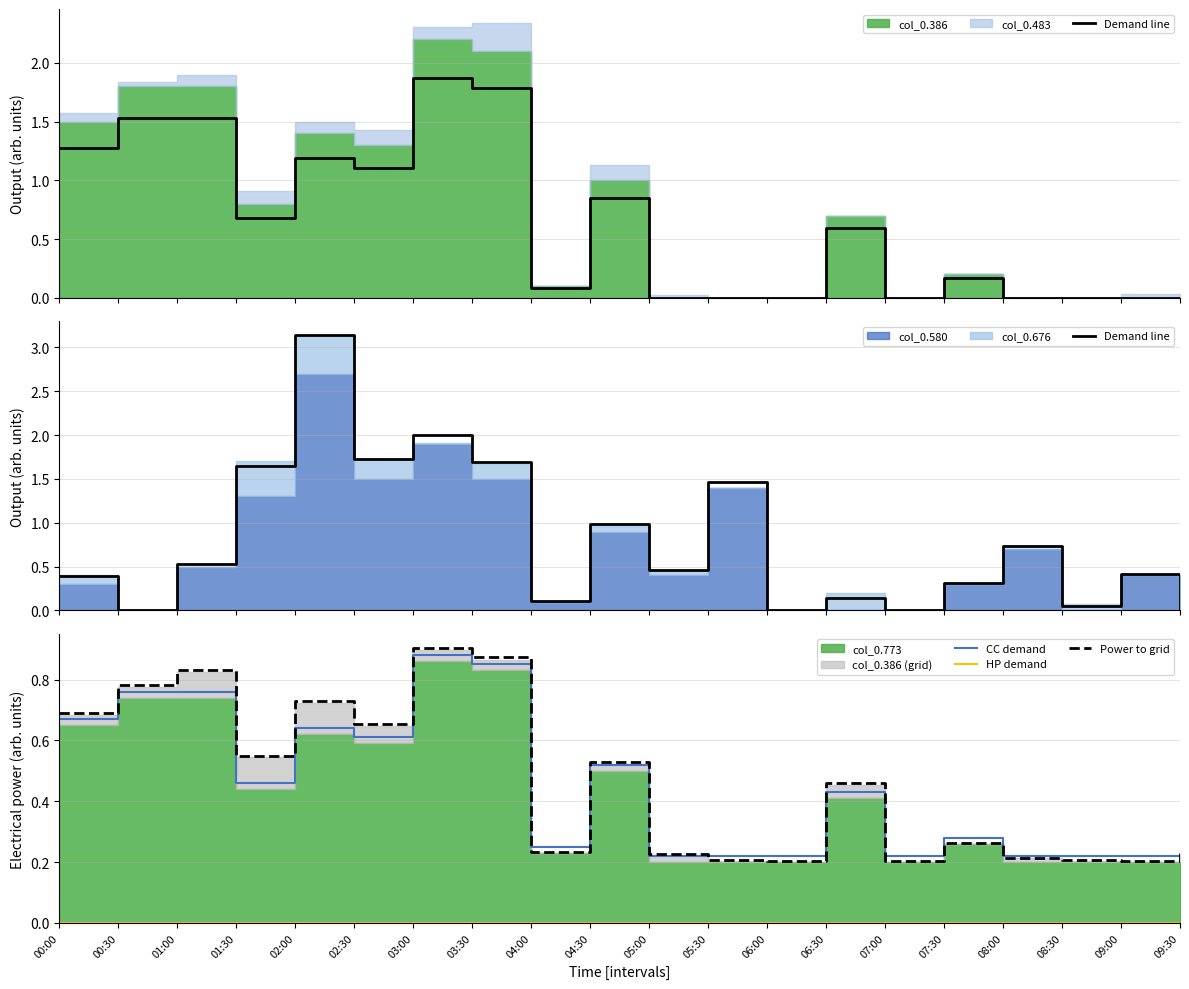

Which series changed the most between 02:30 and 09:00?

Demand line